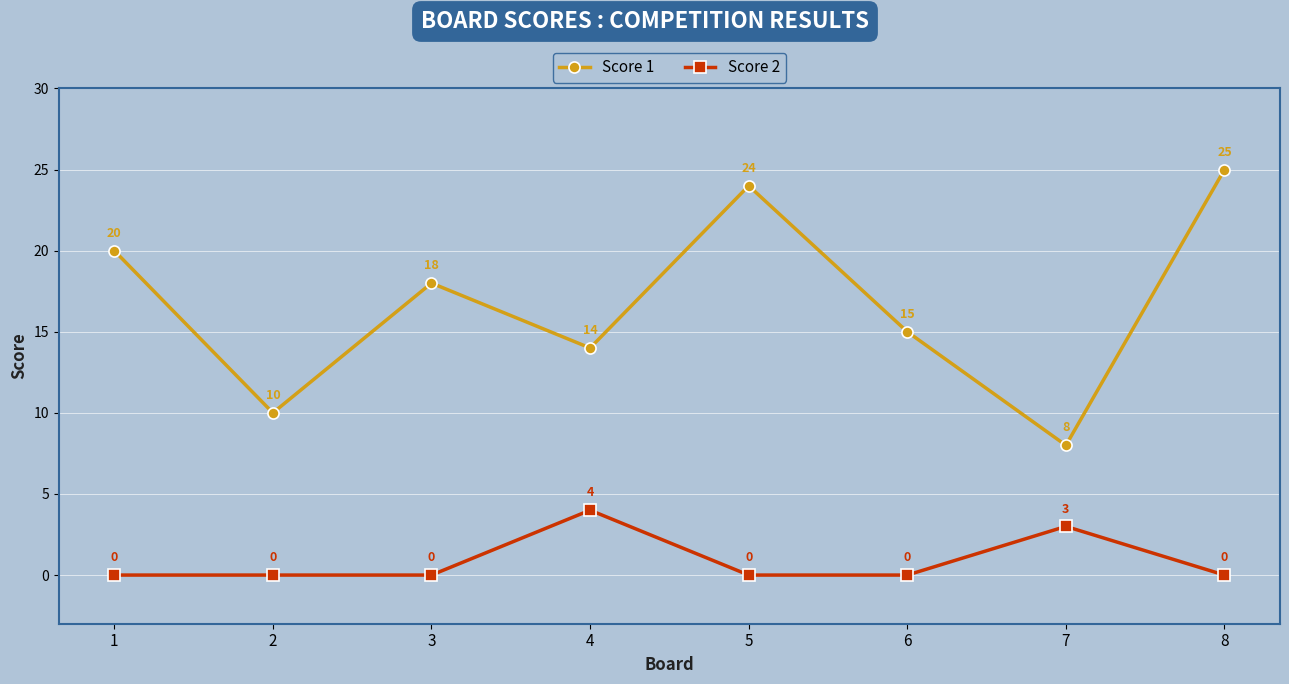

Reading left to right, list all the values displayed in this chart.

Score 1: 20	10	18	14	24	15	8	25
Score 2: 0	0	0	4	0	0	3	0